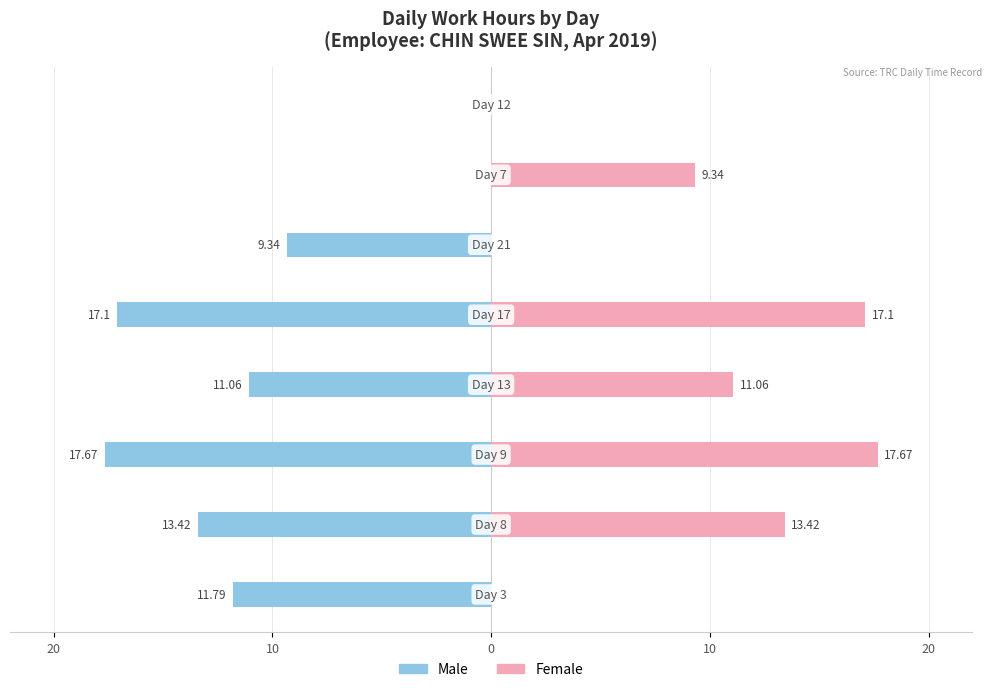

What are all the series names shown in the legend?

Male, Female